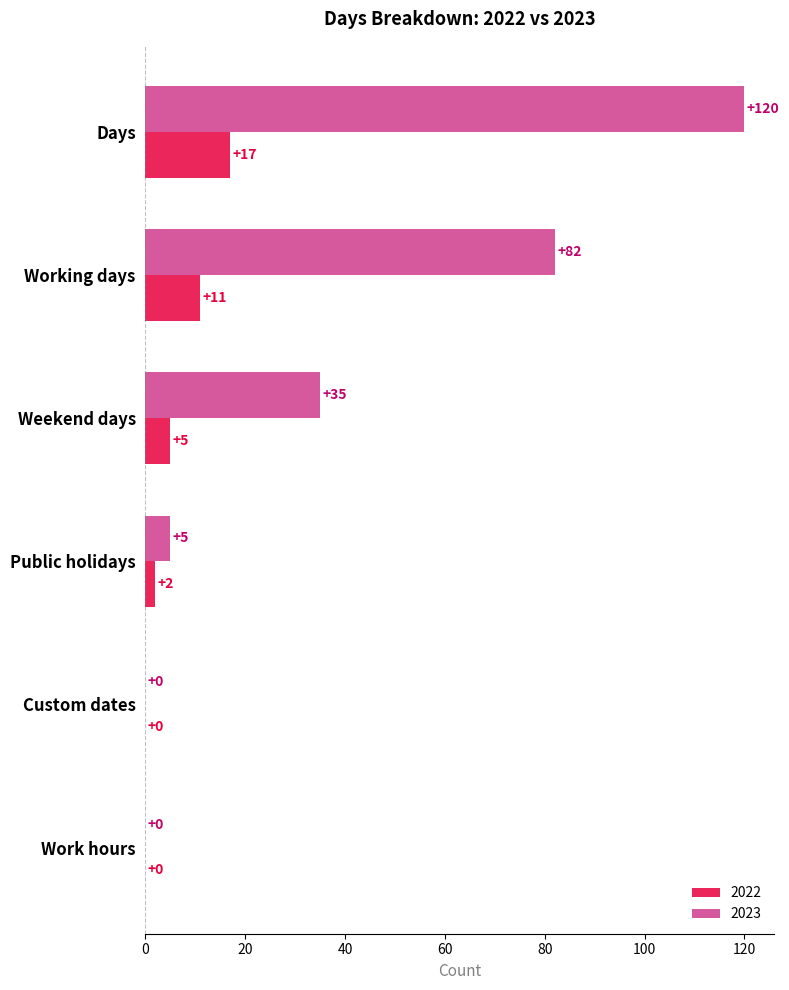

Where is 2023 nearest to the value 60?

Working days